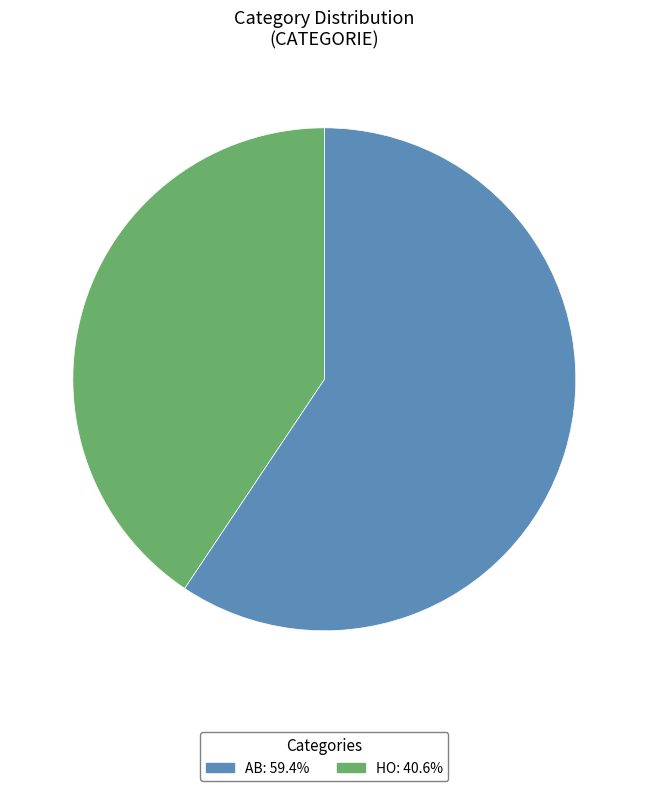

True or false: HO accounts for 30% of the total.

False